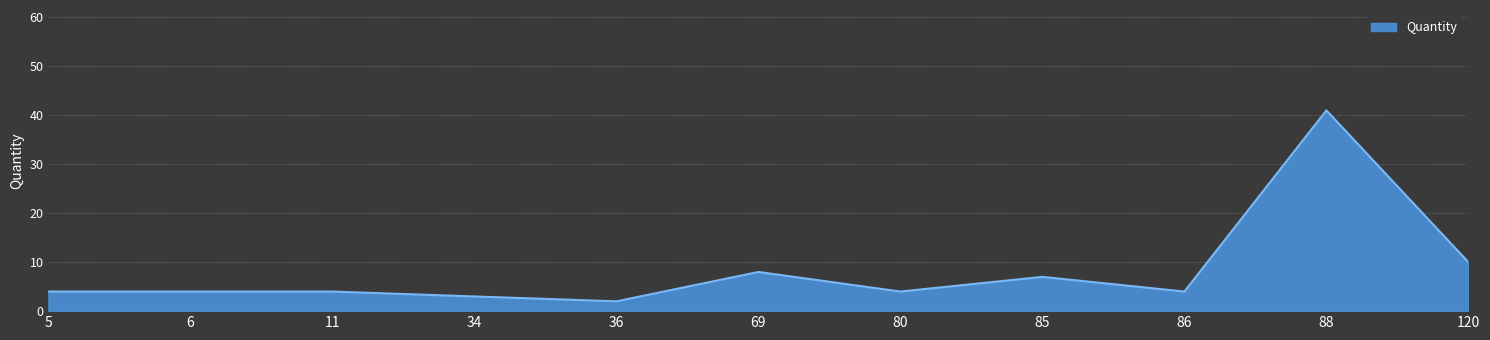

At which label is the value closest to 21?

120